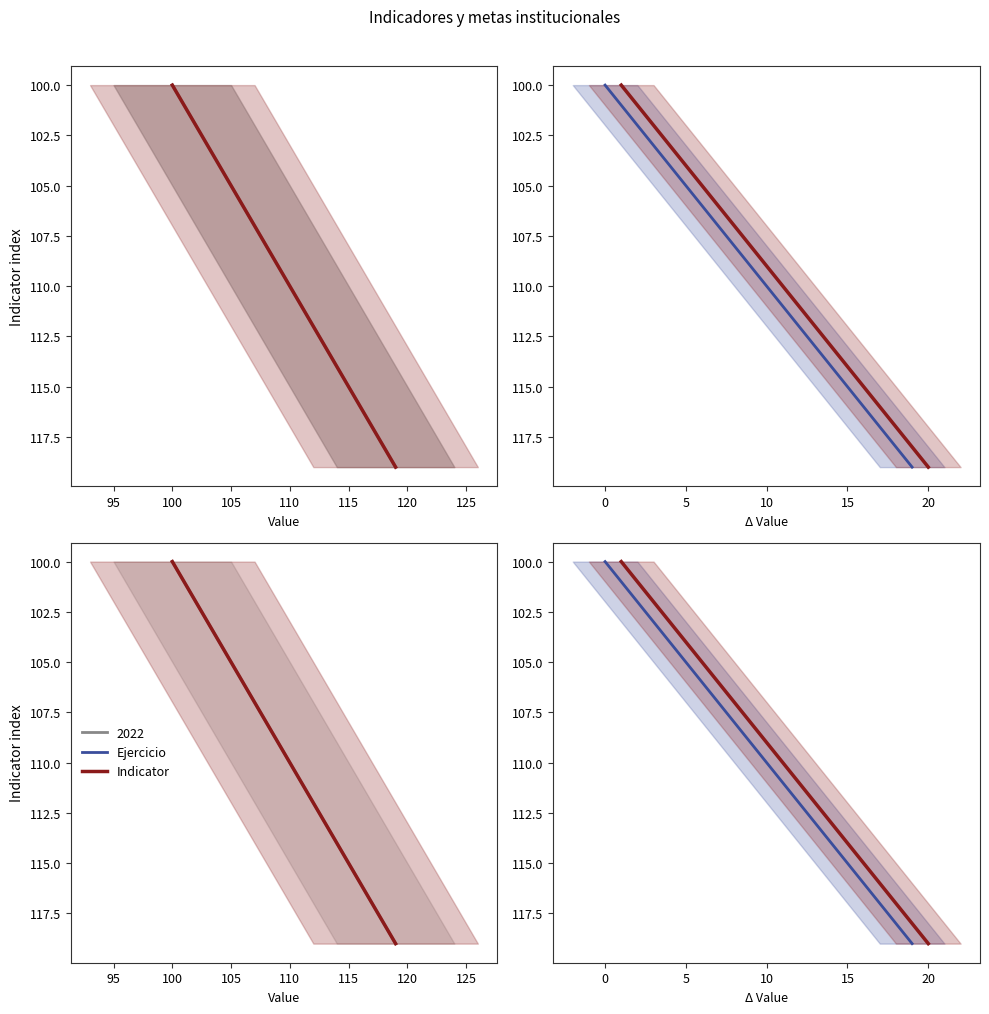

Which series has the widest spread of values?

Indicator